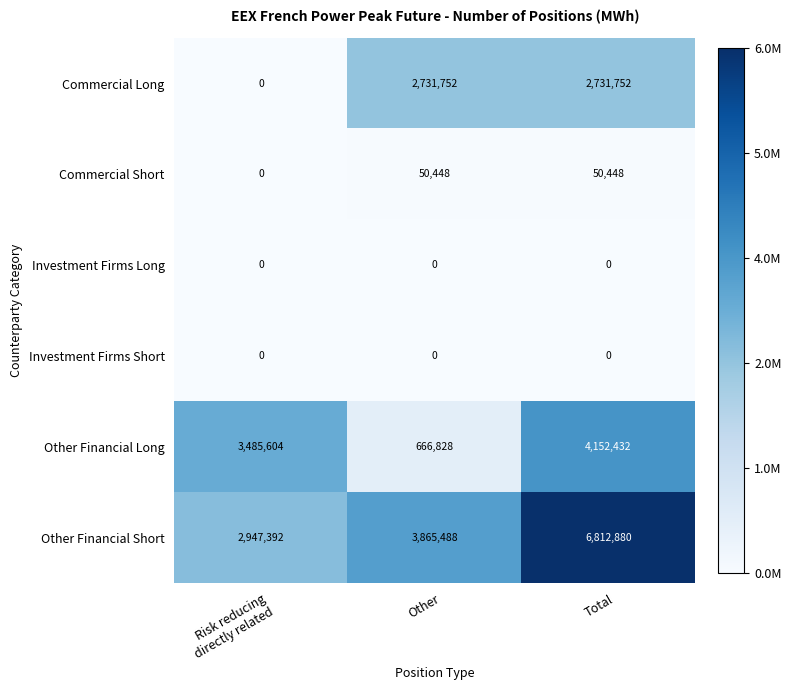

What is the total value across all series at Risk reducing
directly related?

6432996